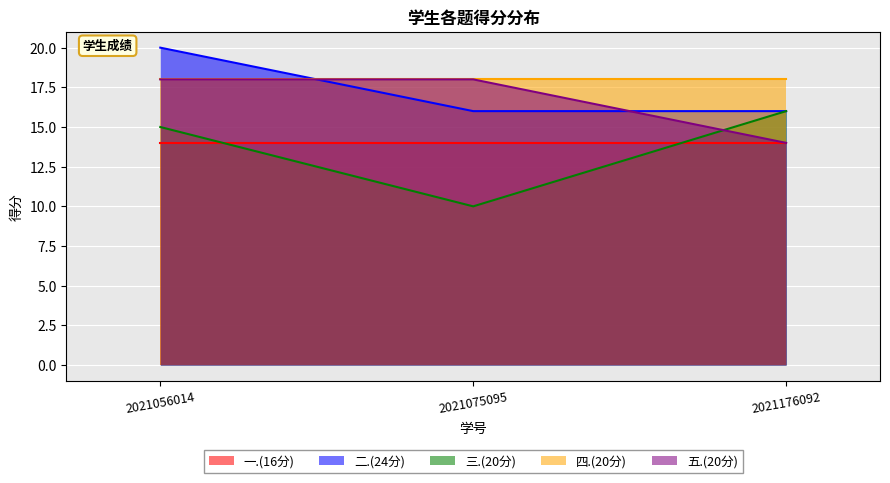

How many 五.(20分) values are between 14 and 18?

3